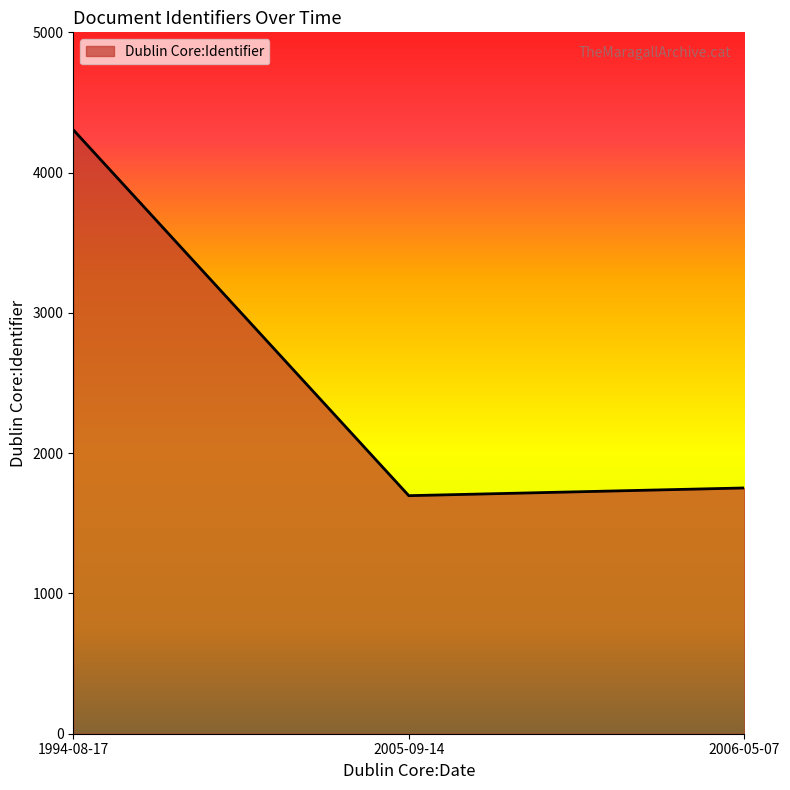

Which category has the highest value across all series?

1994-08-17